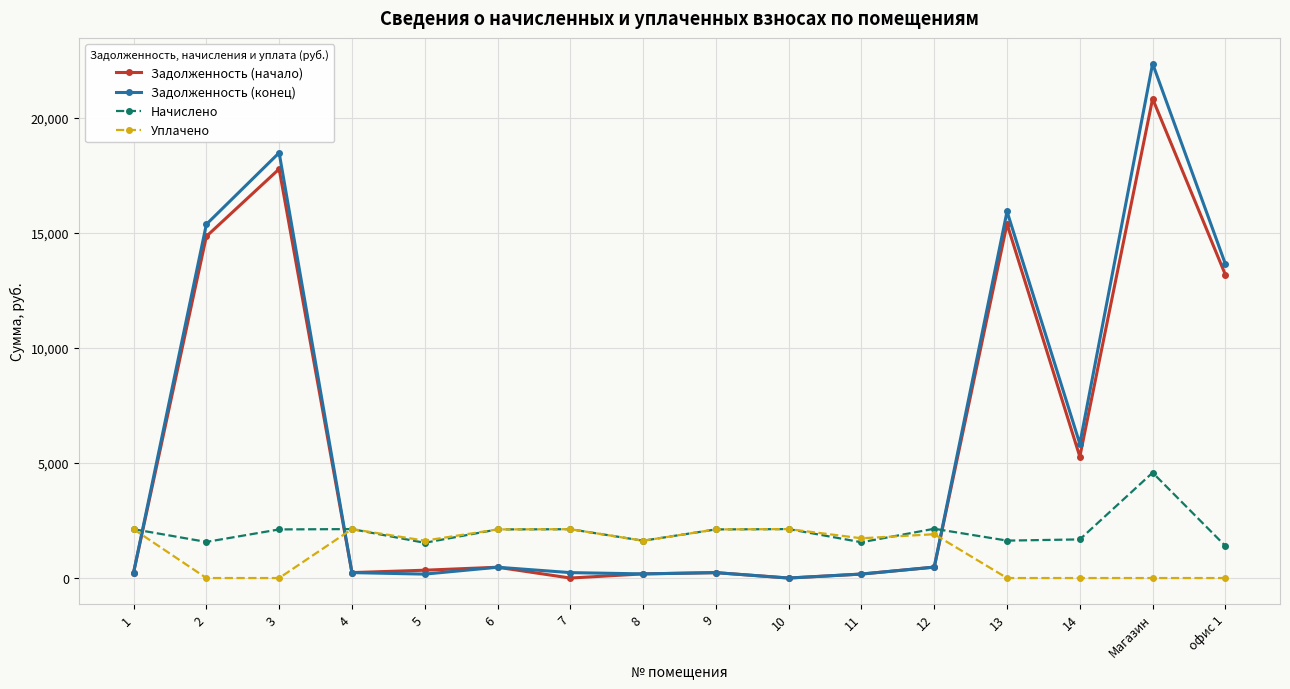

The Задолженность (начало) series shows 180.2 at 8. True or false?

True